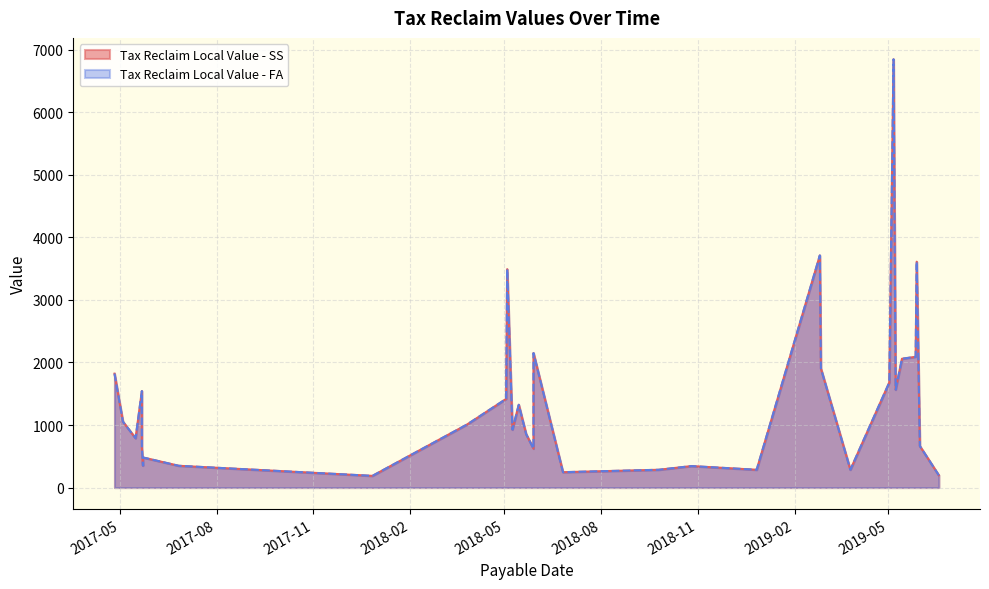

Between 2019-05-06 and 2018-05-03, which is larger?

2019-05-06